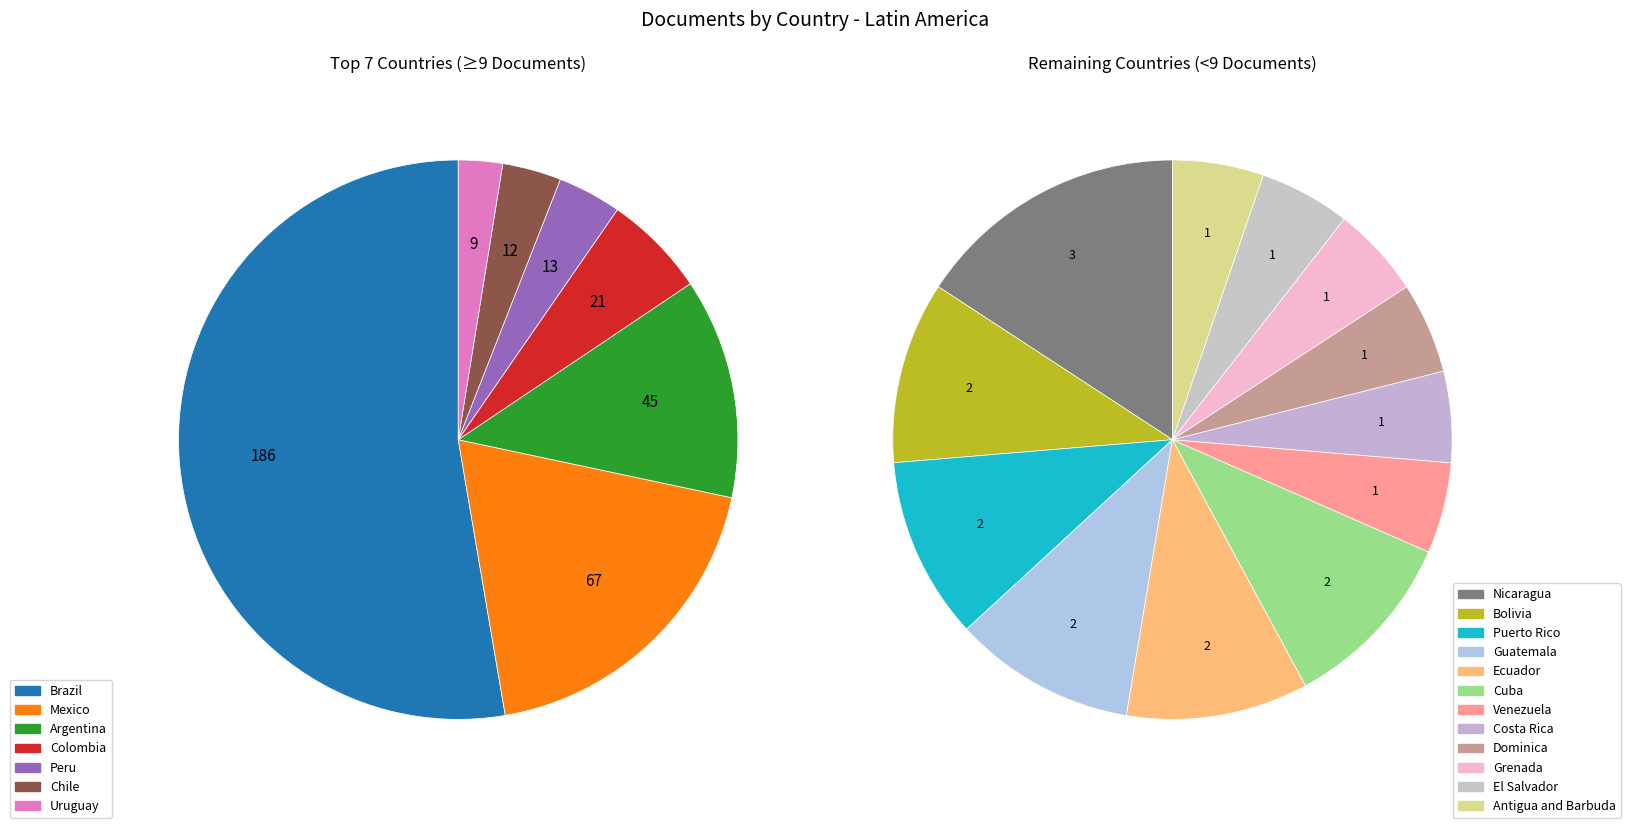

The Colombia slice represents 6% of the pie. True or false?

True